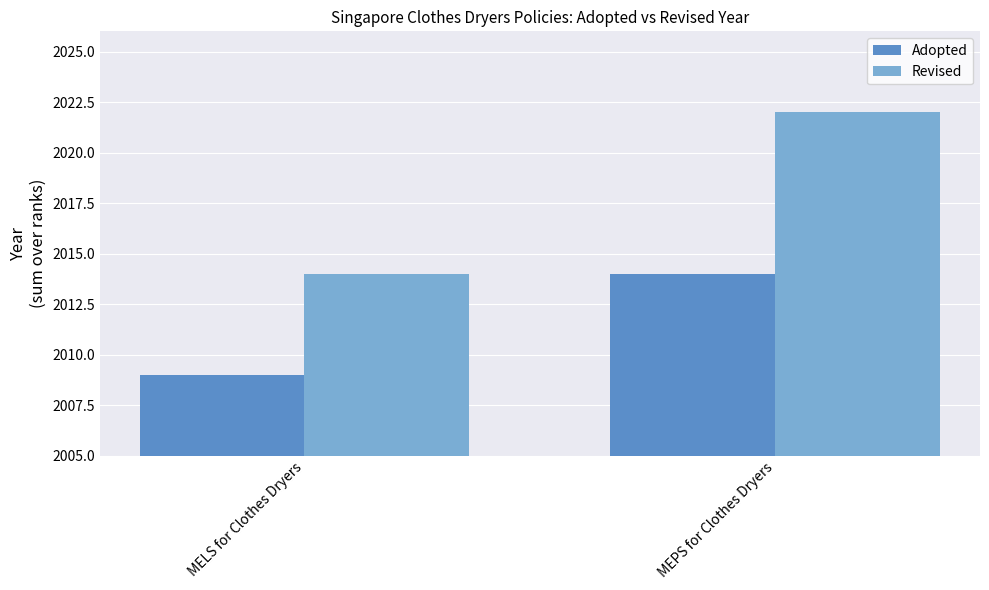

Which series has the widest spread of values?

Revised